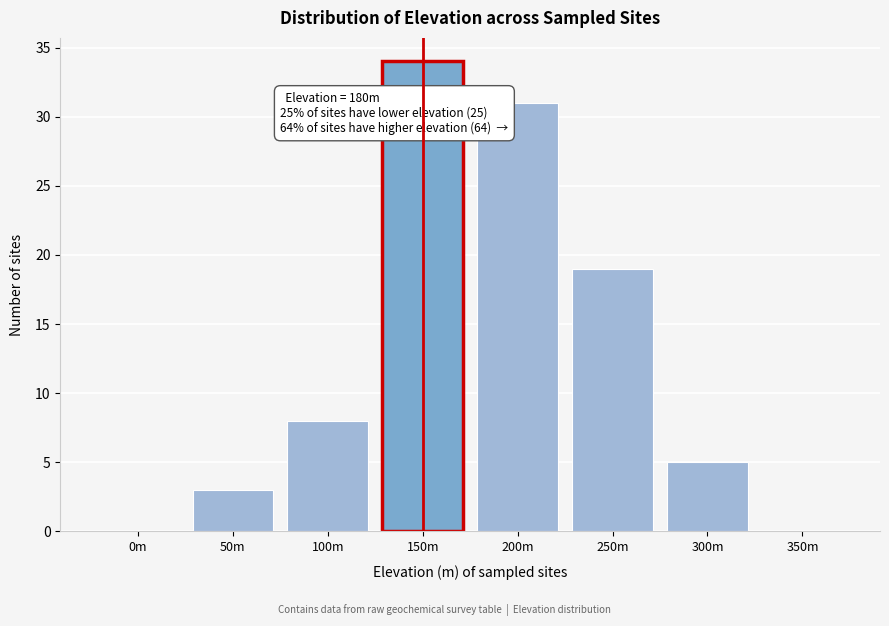

Reading left to right, transcribe all the data shown in this chart.

0m=0	50m=3	100m=8	150m=34	200m=31	250m=19	300m=5	350m=0